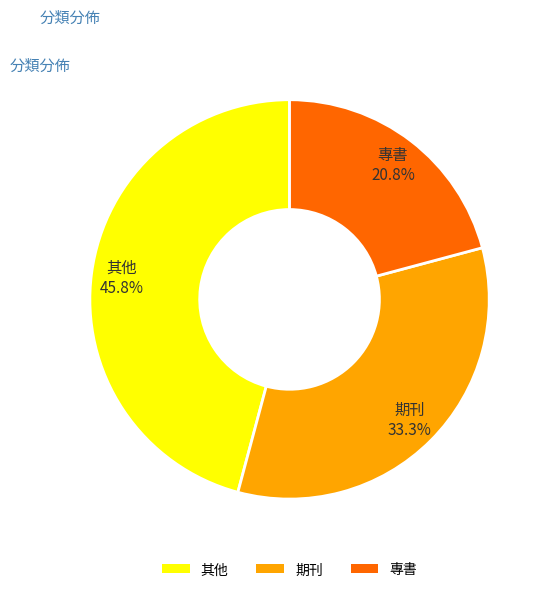

Rank the categories by value from lowest to highest.

專書, 期刊, 其他